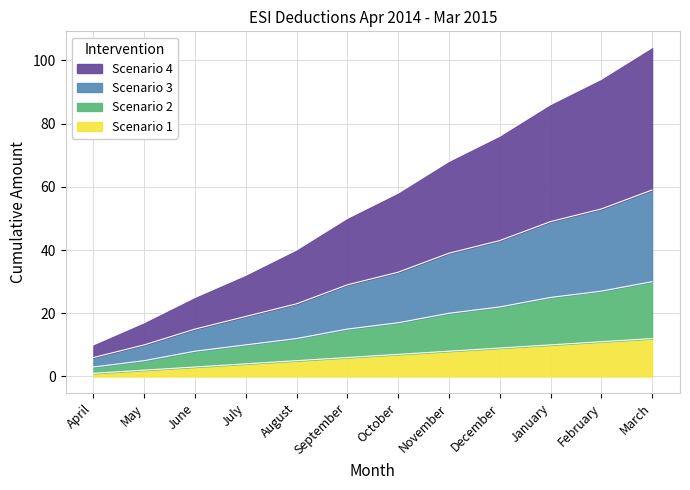

True or false: Scenario 2 and Scenario 3 cross at least once.

False